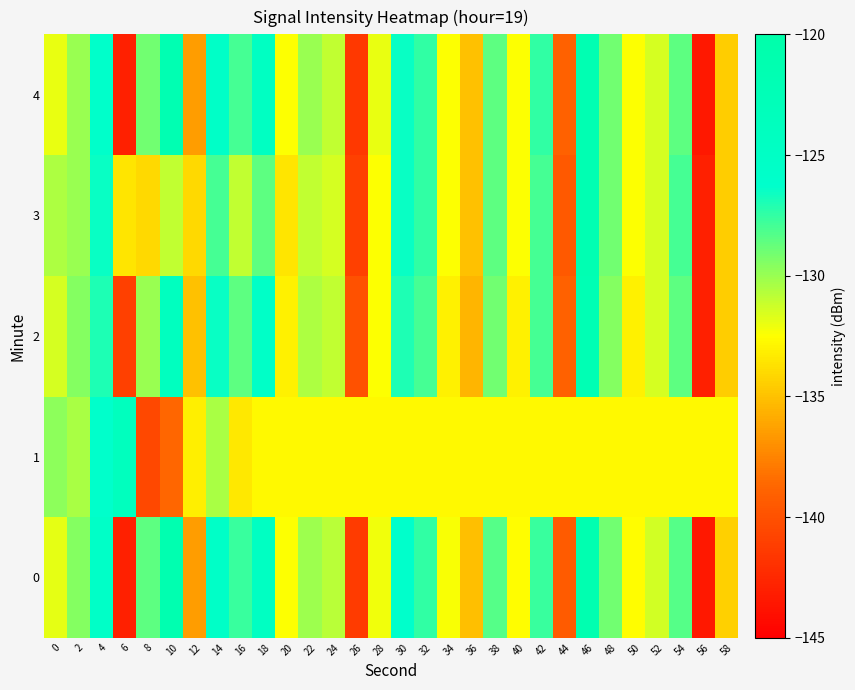

Rank the series by their maximum value, from lowest to highest.

1, 2, 3, 4, 0